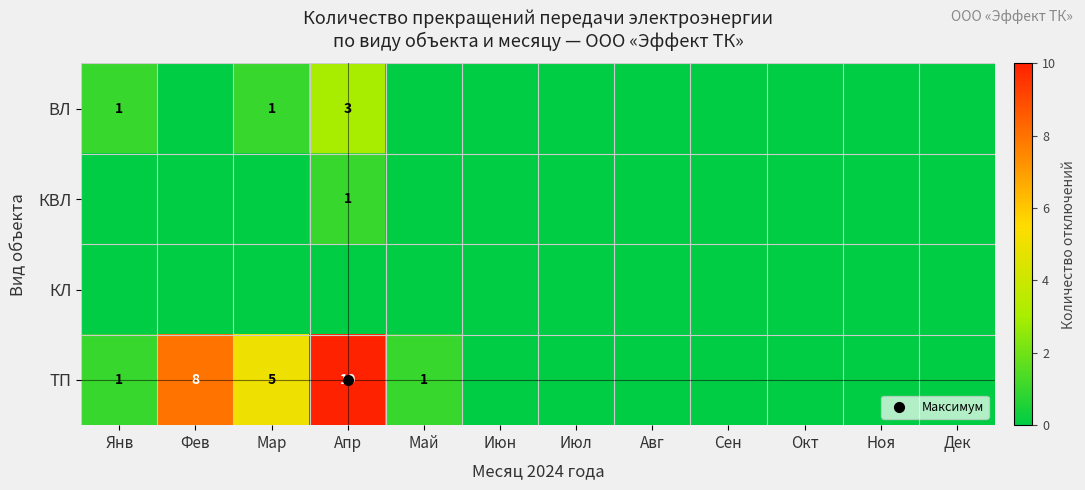

What is the difference between the maximum and second lowest values in the КВЛ series?

1